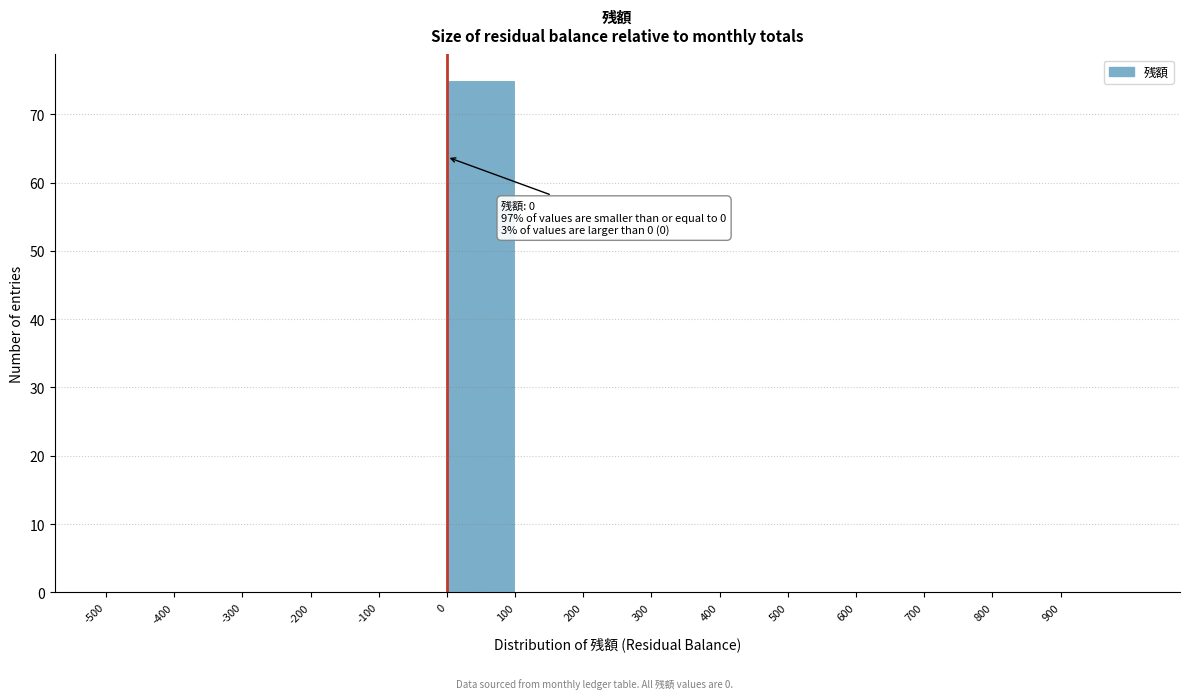

Over which range of the x-axis is the bar tallest?

0 to 100